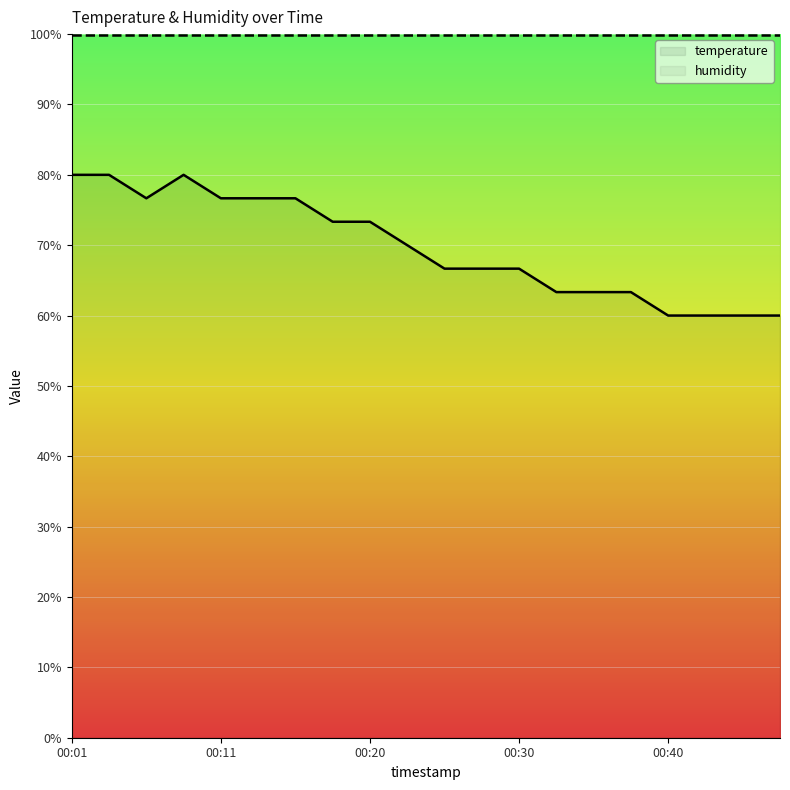

What is the difference between the highest and lowest values at 00:30?

33.2